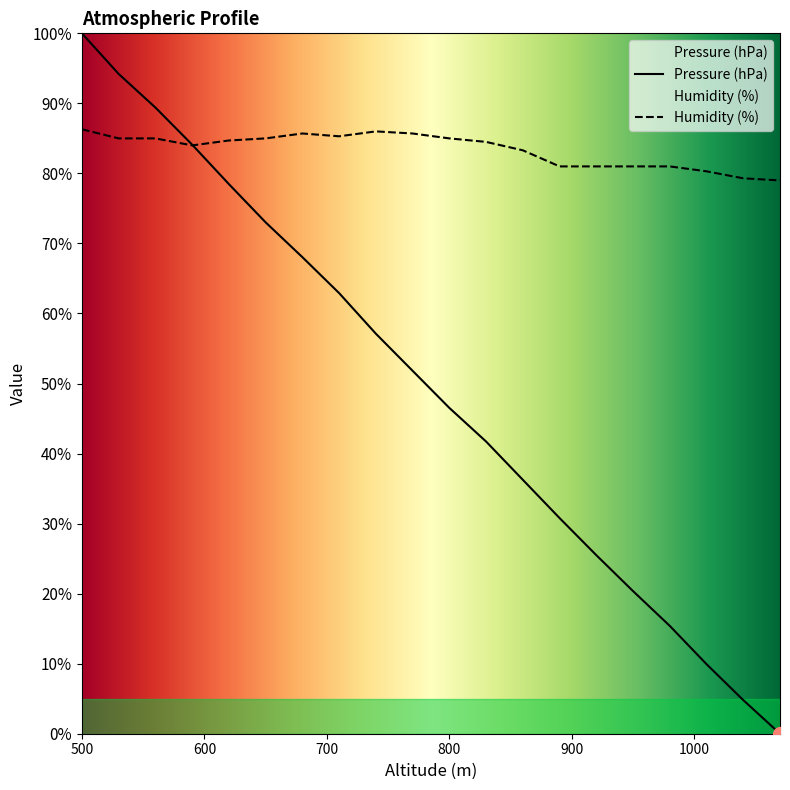

Reading left to right, transcribe all the data shown in this chart.

Pressure (hPa): 100.0	94.2	89.4	84.1	78.5	73.0	68.0	62.9	57.1	51.8	46.5	41.7	36.3	30.8	25.5	20.4	15.4	9.9	4.8	0.0
Humidity (%): 86.3	85.0	85.0	84.0	84.7	85.0	85.7	85.3	86.0	85.7	85.0	84.5	83.3	81.0	81.0	81.0	81.0	80.3	79.3	79.0